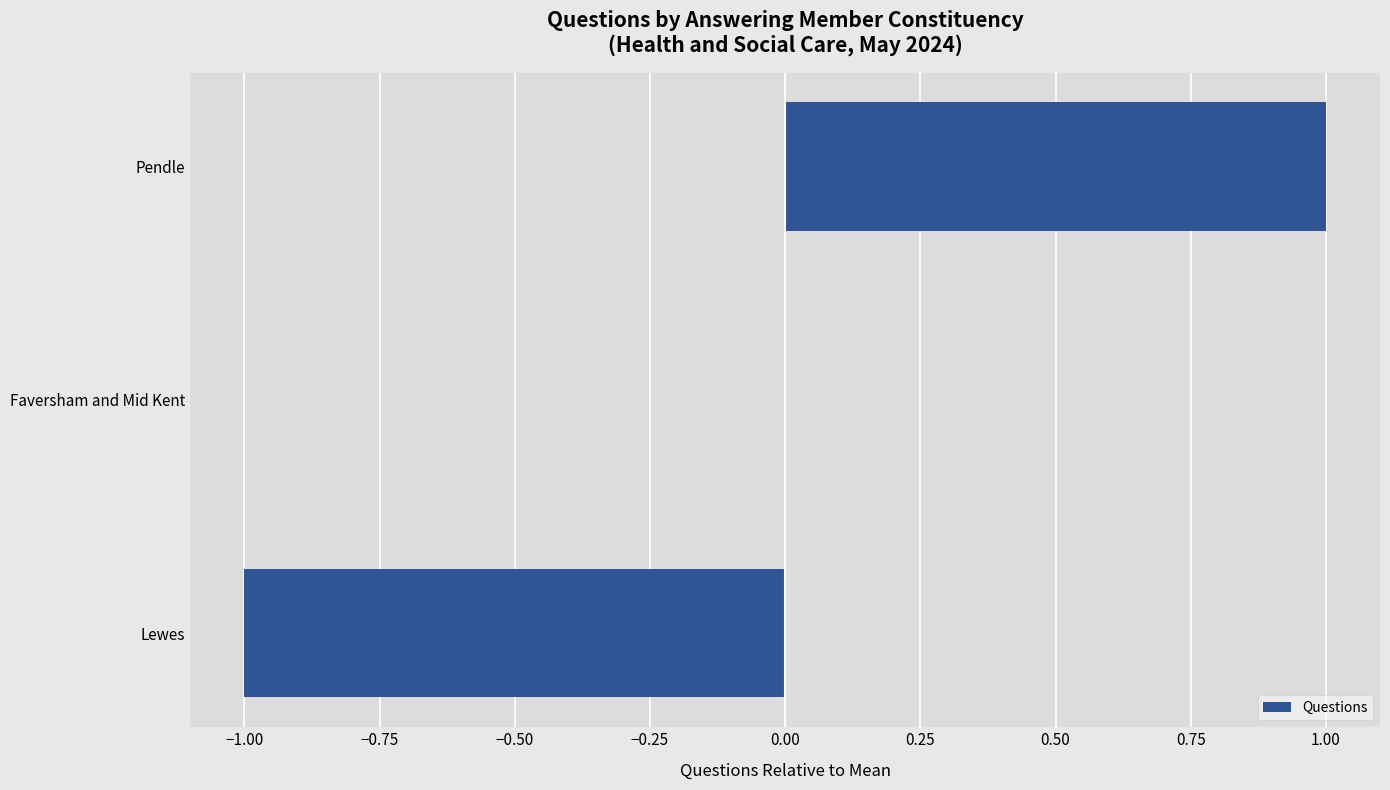

How many series are shown in this chart?

1